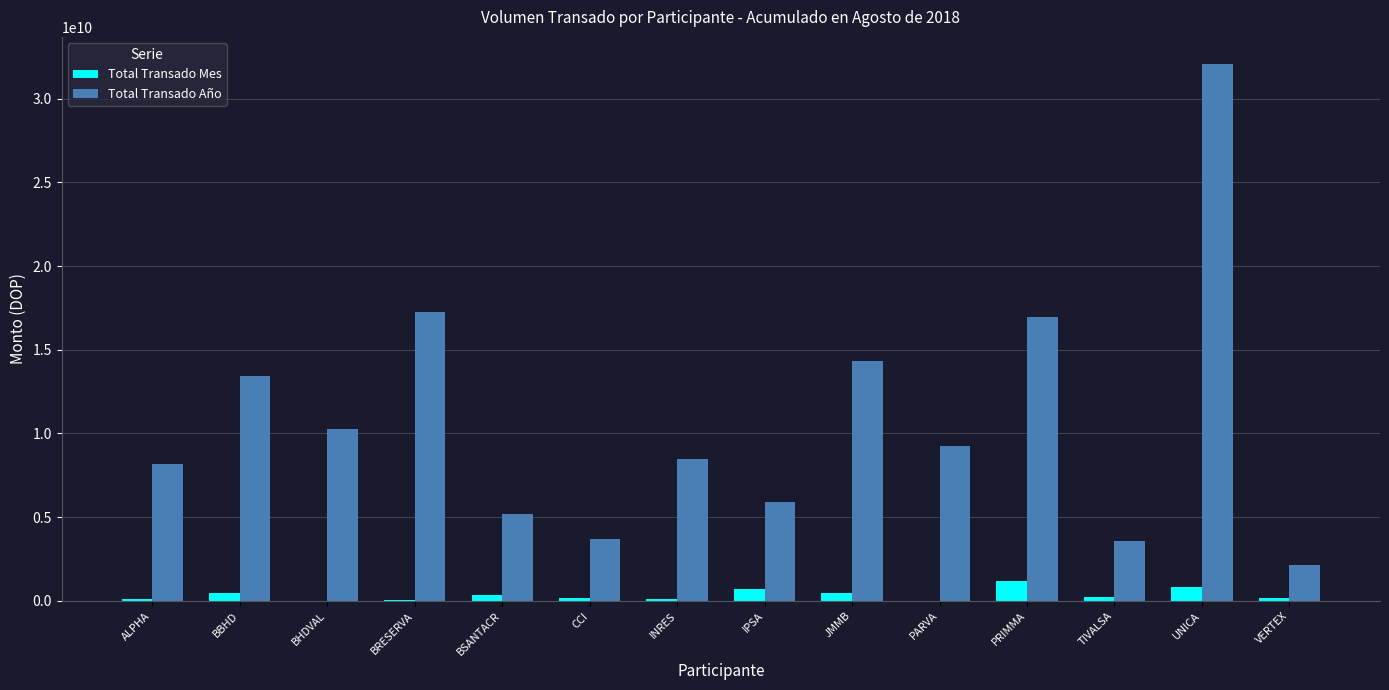

Is it true that Total Transado Año equals 17238467591.1 at BRESERVA?

True